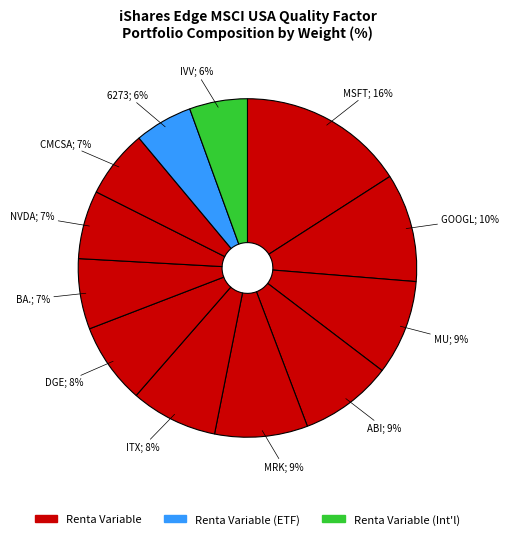

Count the number of slices in the pie.

12